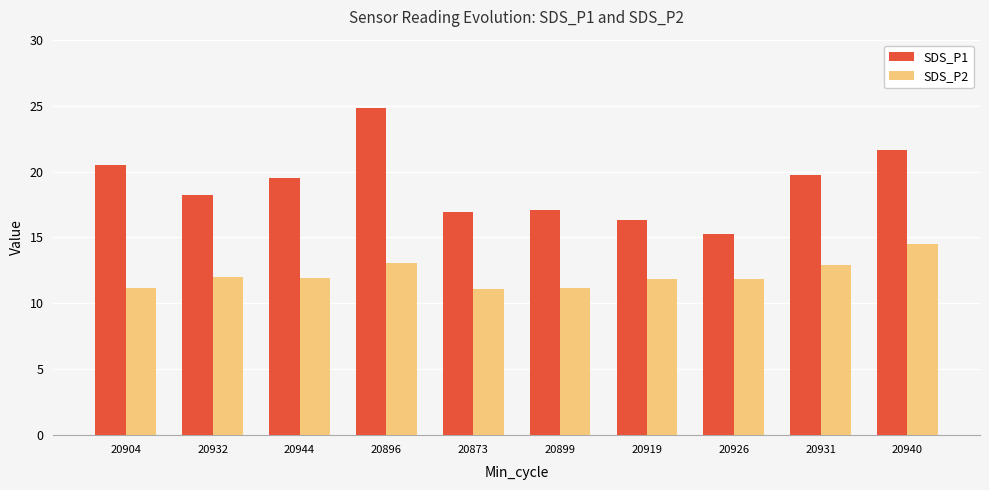

What value does the SDS_P2 series have at 20944?

11.9